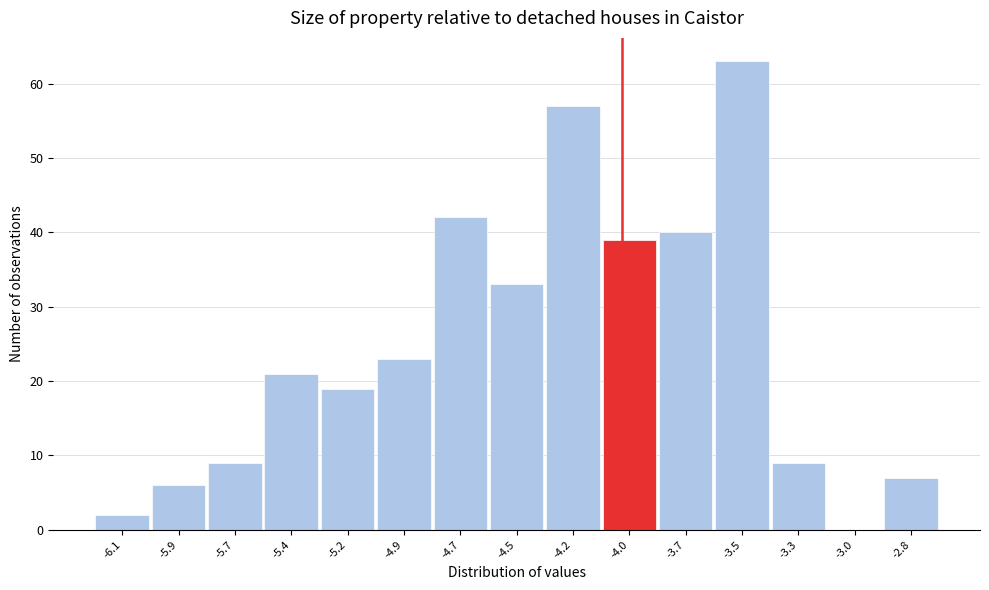

Reading left to right, transcribe all the data shown in this chart.

-6.1=2	-5.9=6	-5.7=9	-5.4=21	-5.2=19	-4.9=23	-4.7=42	-4.5=33	-4.2=57	-4.0=39	-3.7=40	-3.5=63	-3.3=9	-3.0=0	-2.8=7